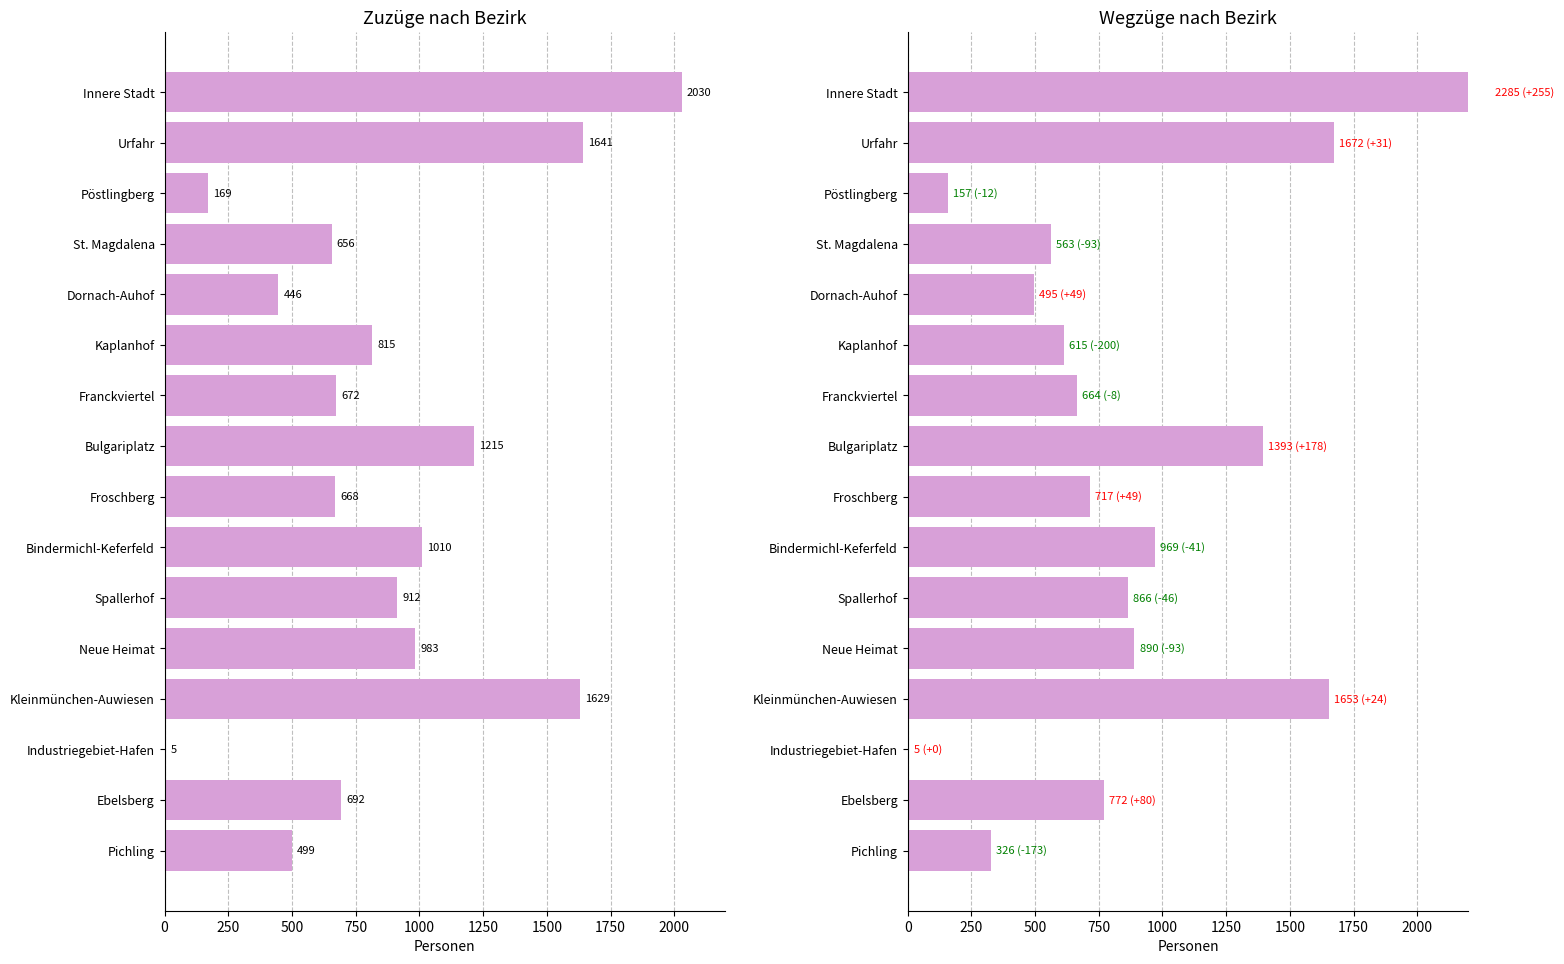

How many data points in Zuzüge gesamt are less than 815?

8